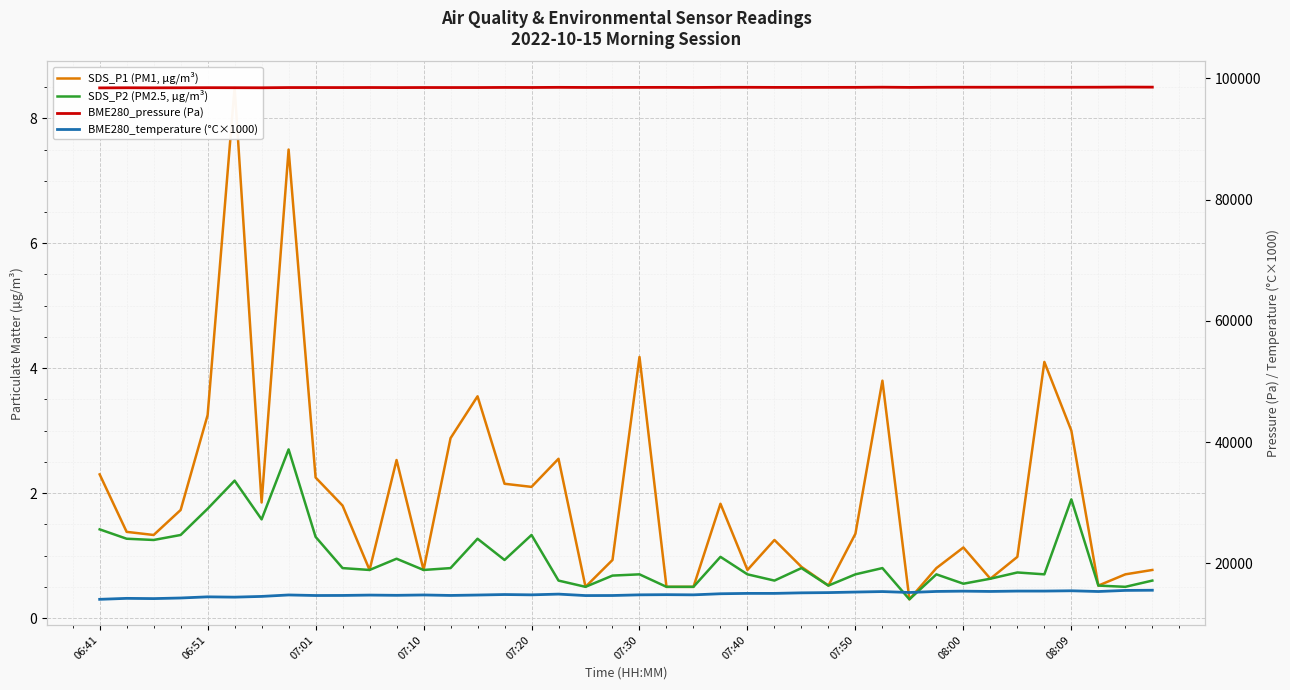

Reading right to left, what are all the values shown in this chart?

SDS_P1 (PM1, µg/m³): 0.8	0.7	0.5	3.0	4.1	1.0	0.6	1.1	0.8	0.3	3.8	1.4	0.5	0.8	1.2	0.8	1.8	0.5	0.5	4.2	0.9	0.5	2.5	2.1	2.1	3.5	2.9	0.8	2.5	0.8	1.8	2.2	7.5	1.9	8.5	3.2	1.7	1.3	1.4	2.3
SDS_P2 (PM2.5, µg/m³): 0.6	0.5	0.5	1.9	0.7	0.7	0.6	0.6	0.7	0.3	0.8	0.7	0.5	0.8	0.6	0.7	1.0	0.5	0.5	0.7	0.7	0.5	0.6	1.3	0.9	1.3	0.8	0.8	0.9	0.8	0.8	1.3	2.7	1.6	2.2	1.8	1.3	1.2	1.3	1.4
BME280_pressure (Pa): 98549.3	98559.9	98539.7	98534.2	98534.1	98534.1	98532.3	98535.2	98532.3	98508.3	98540.8	98516.4	98512.3	98505.7	98508.7	98522.4	98520.6	98496.8	98511.9	98506.9	98503.9	98499.5	98516.0	98493.2	98501.6	98483.6	98482.8	98487.2	98475.2	98487.4	98480.1	98482.0	98482.5	98447.8	98456.8	98462.4	98447.9	98436.6	98448.0	98425.7
BME280_temperature (°C×1000): 15560.0	15530.0	15350.0	15470.0	15420.0	15420.0	15360.0	15410.0	15360.0	15190.0	15340.0	15260.0	15170.0	15130.0	15040.0	15040.0	14980.0	14800.0	14830.0	14800.0	14690.0	14680.0	14920.0	14800.0	14850.0	14770.0	14700.0	14780.0	14720.0	14760.0	14700.0	14690.0	14780.0	14540.0	14420.0	14470.0	14280.0	14180.0	14220.0	14060.0